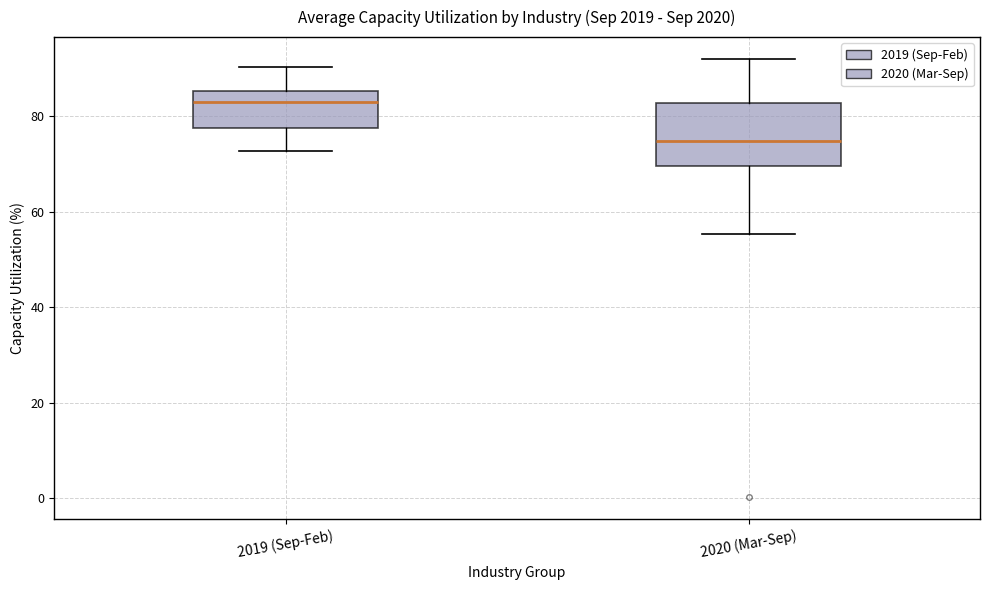

Which box's median line is the lowest?

2020 (Mar-Sep)